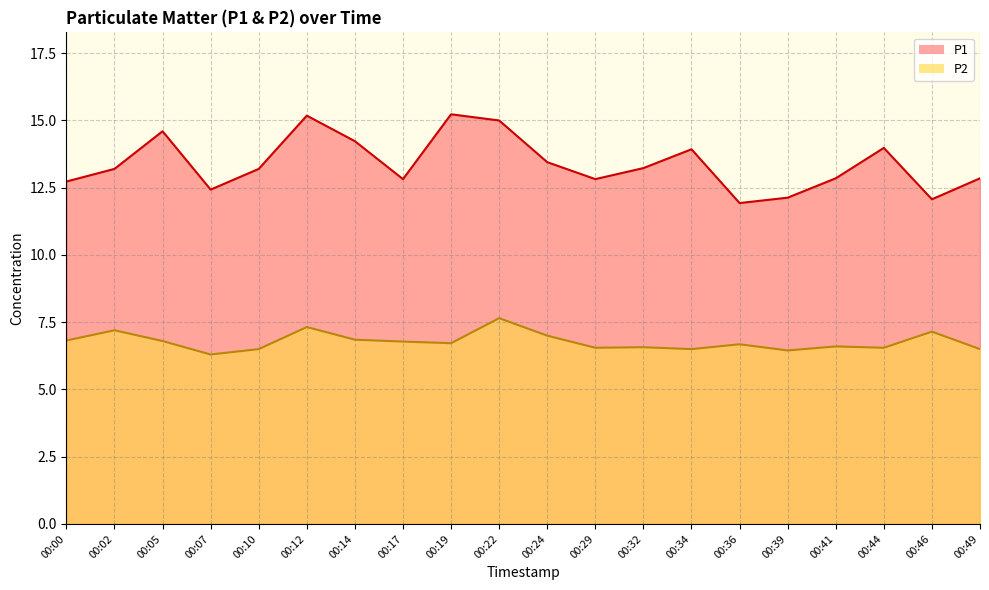

Rank the series by their average value, from lowest to highest.

P2, P1